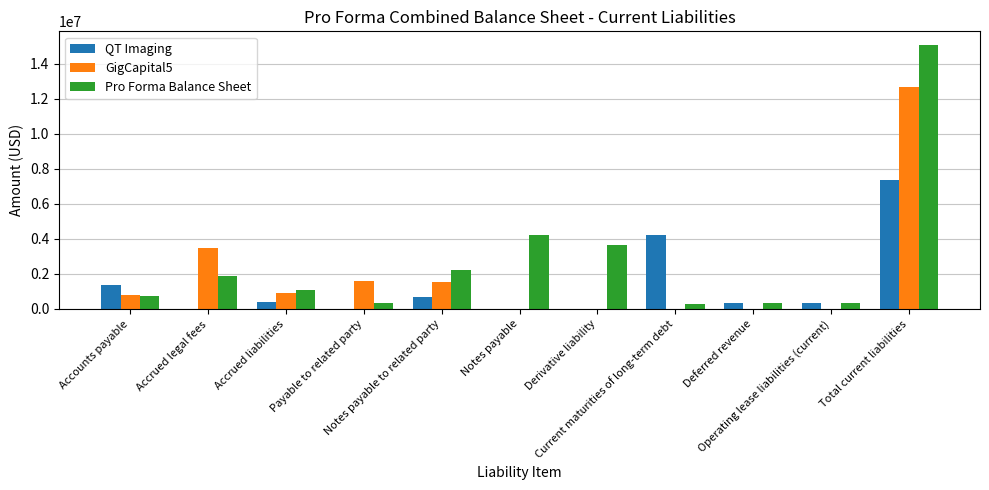

What is the sum of the QT Imaging values at Payable to related party and Operating lease liabilities (current)?

361305